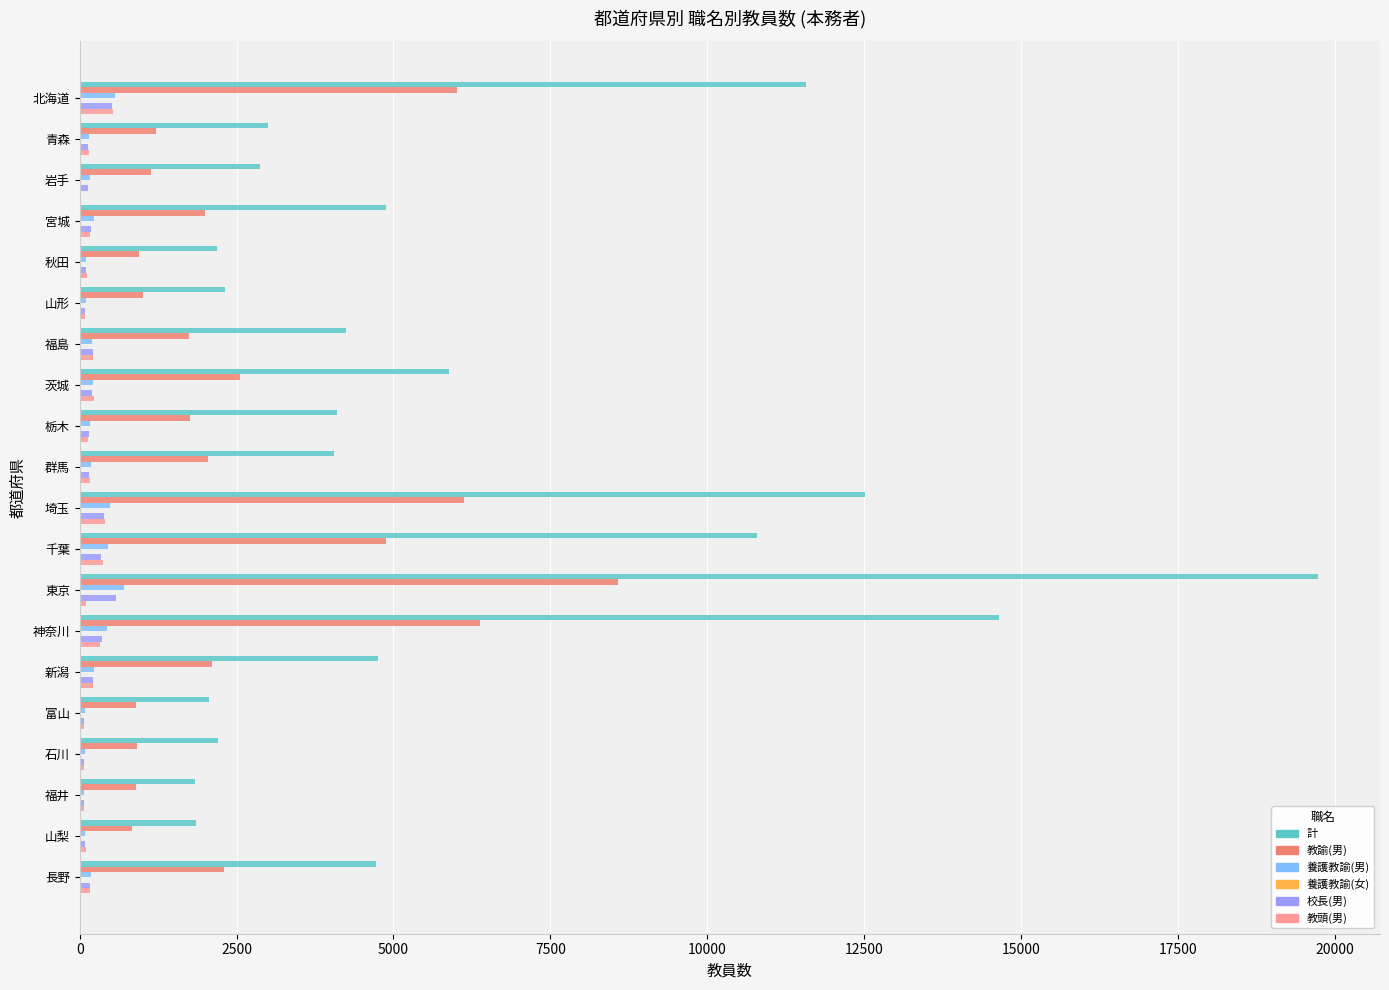

Which series changed the most between 青森 and 千葉?

計